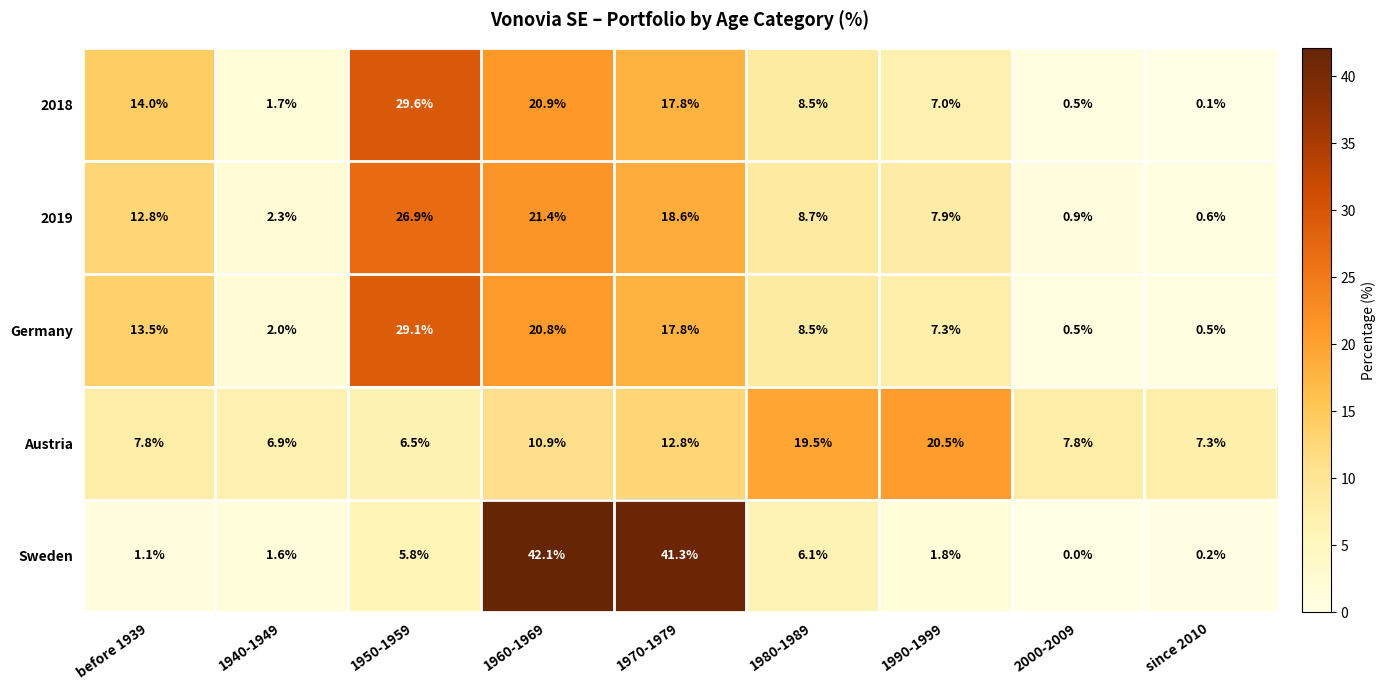

Which series has the largest range (max minus min)?

Sweden